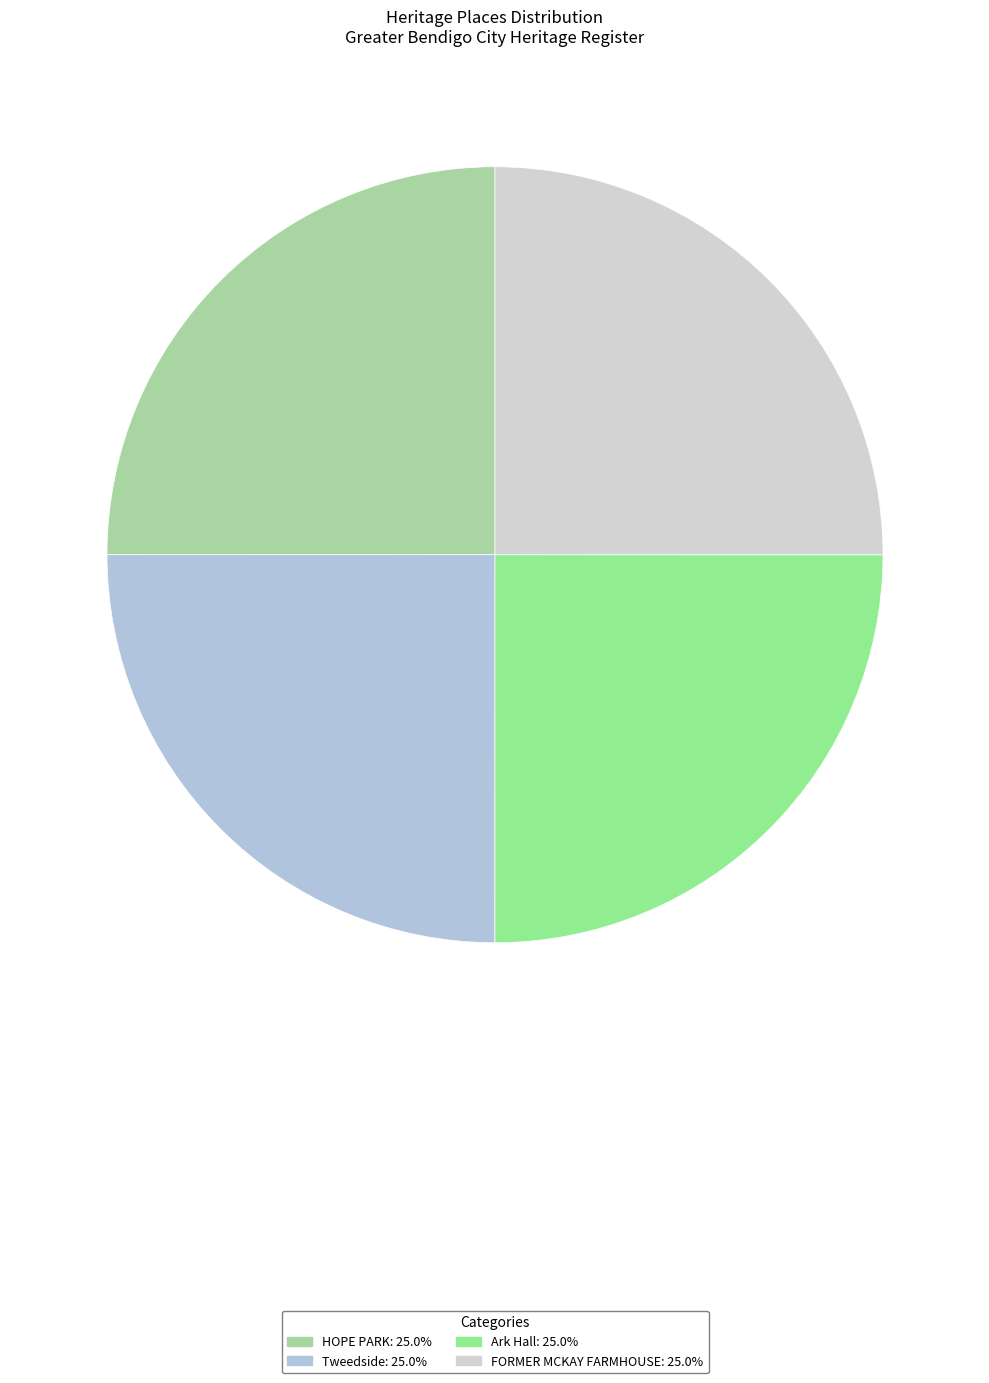

What percentage do HOPE PARK and Ark Hall together represent?

50.0%